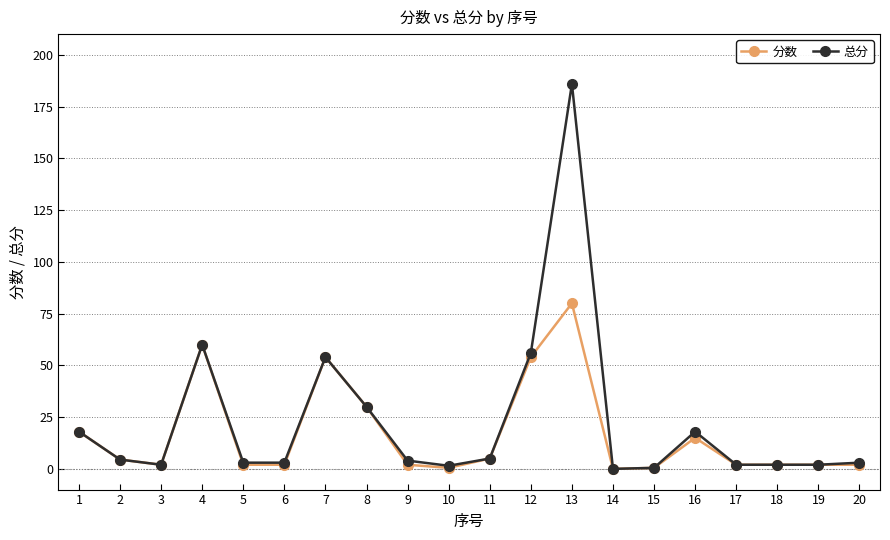

What is the sum of all 总分 values?

454.5